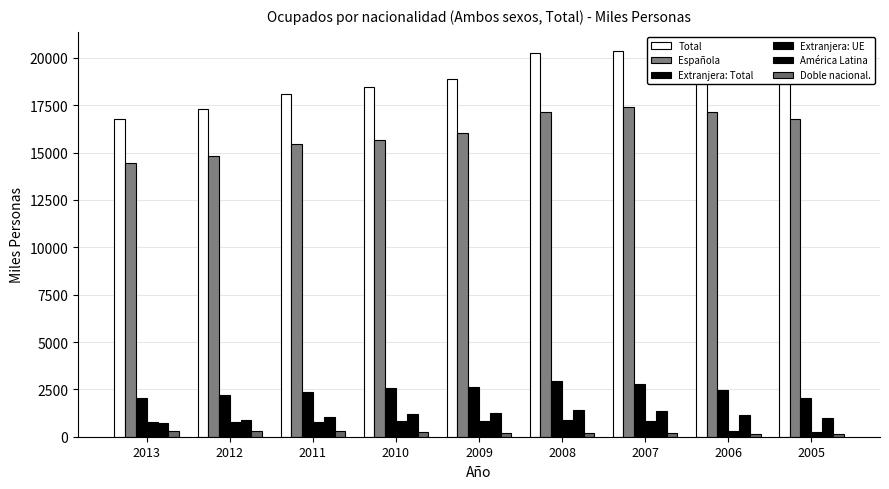

How many series are shown in this chart?

6